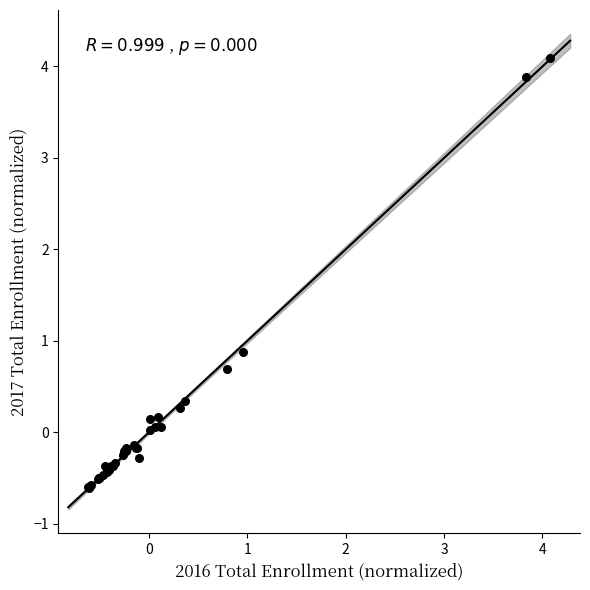

What Y value in the scatter plot is closest to 1?

0.9